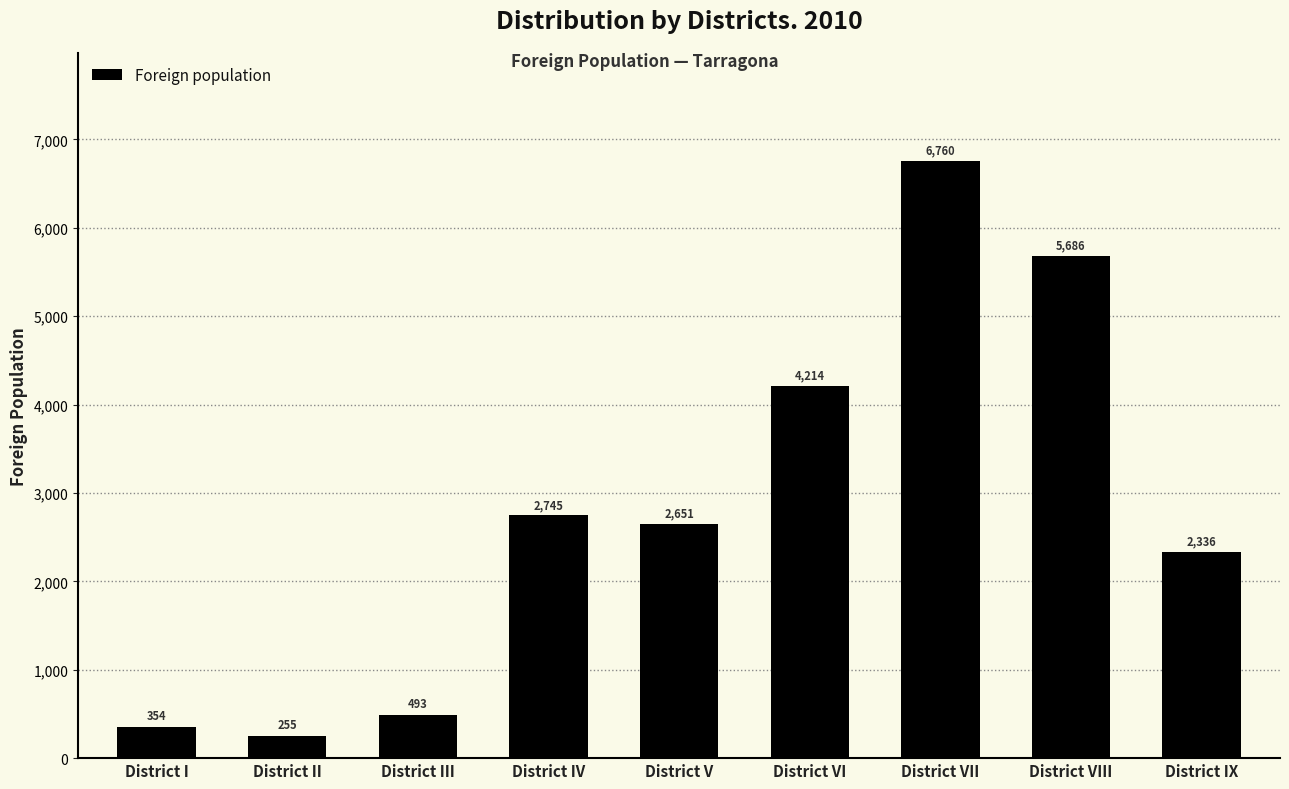

What is the maximum value shown in the chart?

6760